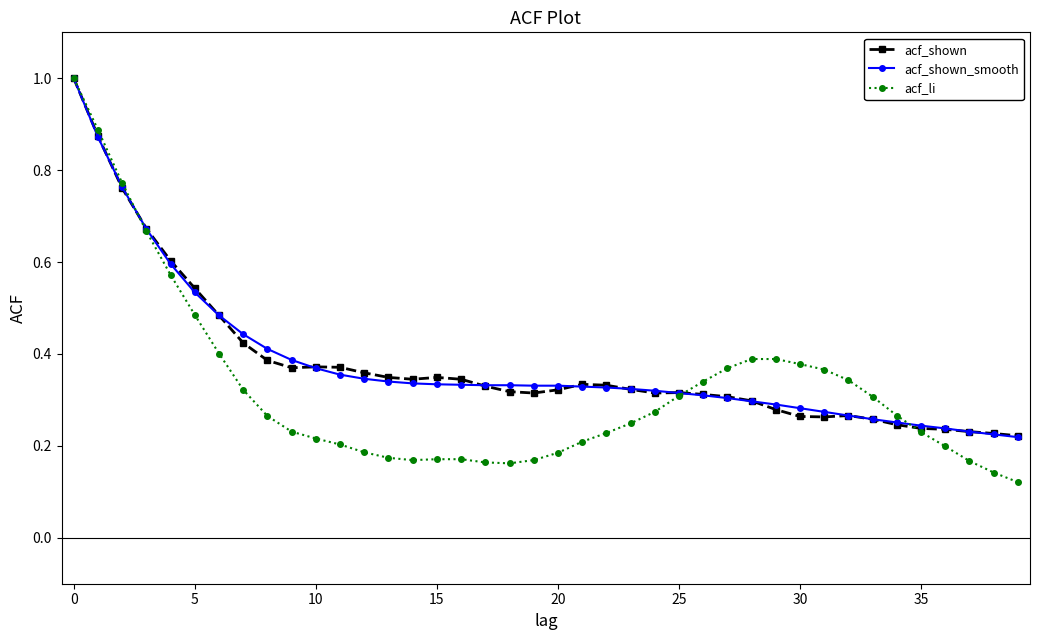

How many acf_shown_smooth values are between 0 and 1?

40